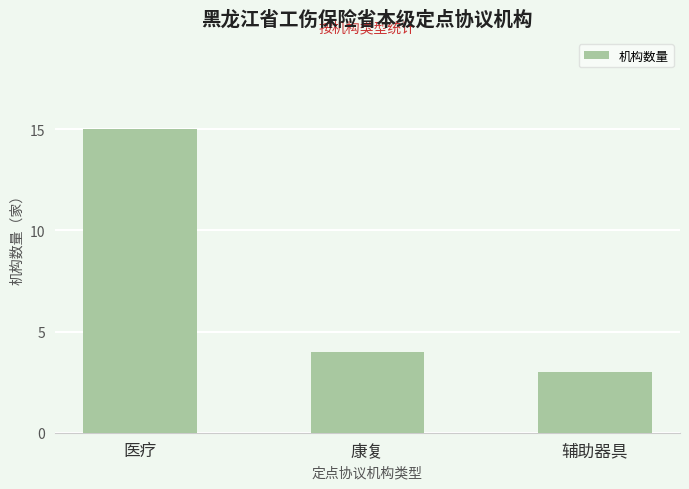

True or false: the data shows 3 at 辅助器具.

True